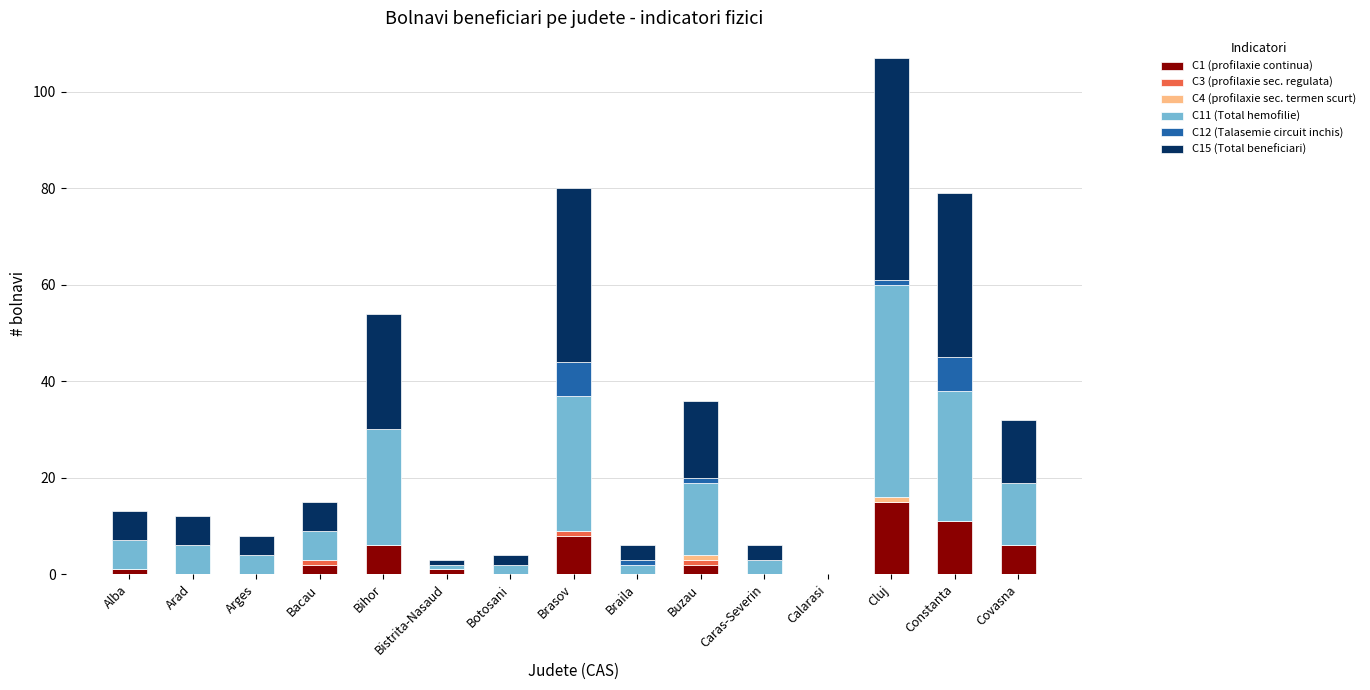

True or false: C1 (profilaxie continua) has a value of 0 at Arad.

True